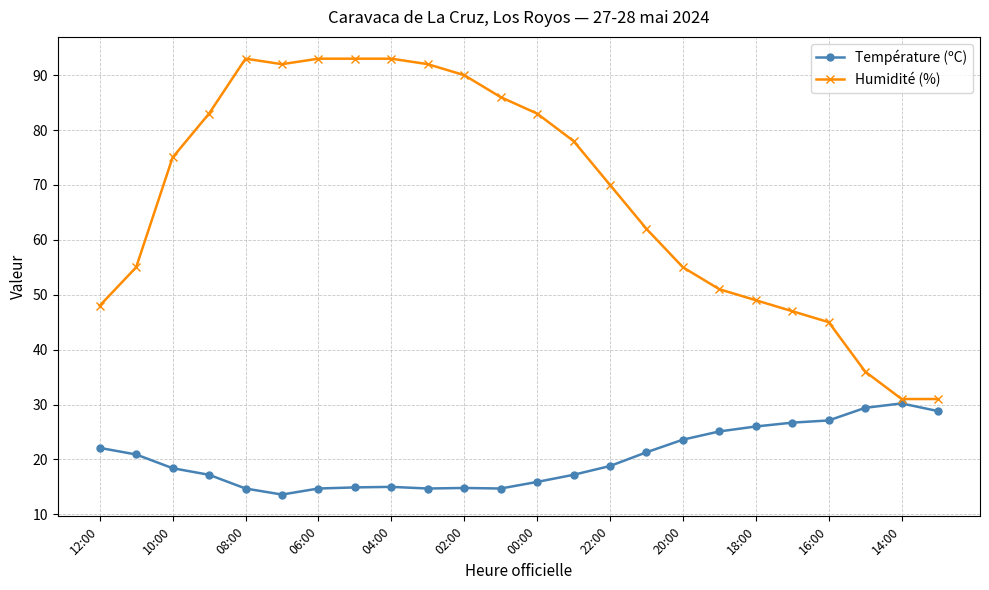

Which series has the largest total across all categories?

Humidité (%)